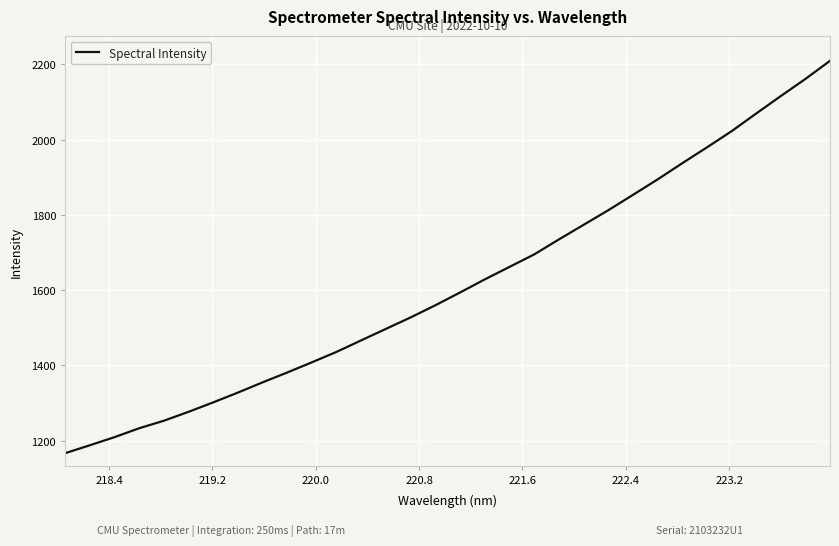

What is the difference between the maximum and minimum values?

1043.2